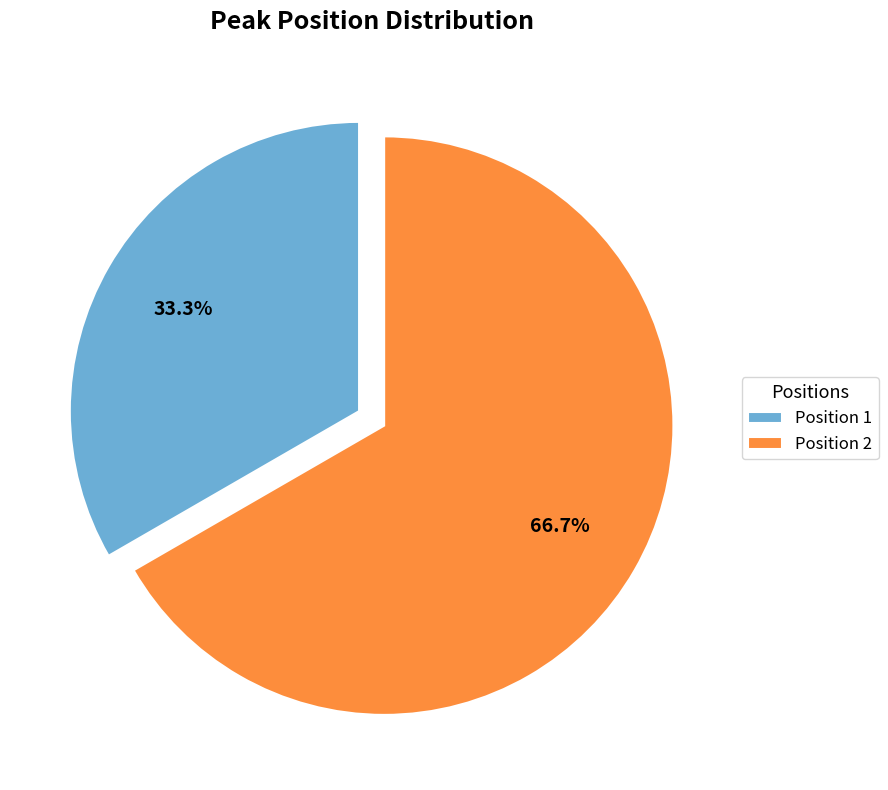

Does any single category account for the majority?

Yes